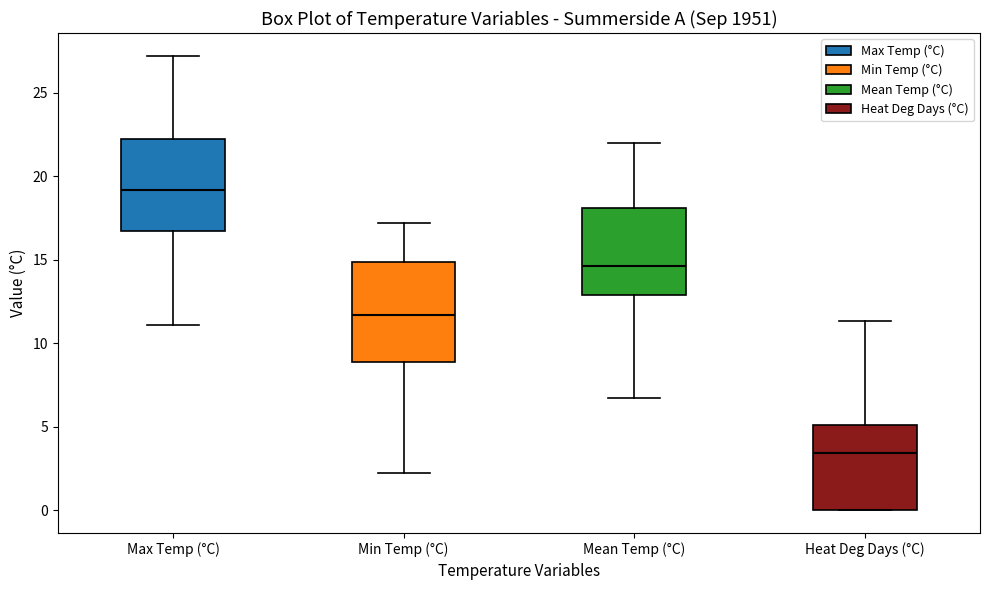

Reading left to right, read every box against the y-axis: the position of its median line, the range the box covers, and the ends of its whiskers. The values are not printed on the chart, so give them approximately, as read against the axis.

Max Temp (°C): median 19.0, box 16.5 to 22.0, whiskers 11.0 to 27.0
Min Temp (°C): median 11.5, box 9.0 to 15.0, whiskers 2.0 to 17.0
Mean Temp (°C): median 14.5, box 13.0 to 18.0, whiskers 6.5 to 22.0
Heat Deg Days (°C): median 3.5, box 0.0 to 5.0, whiskers 0.0 to 11.5